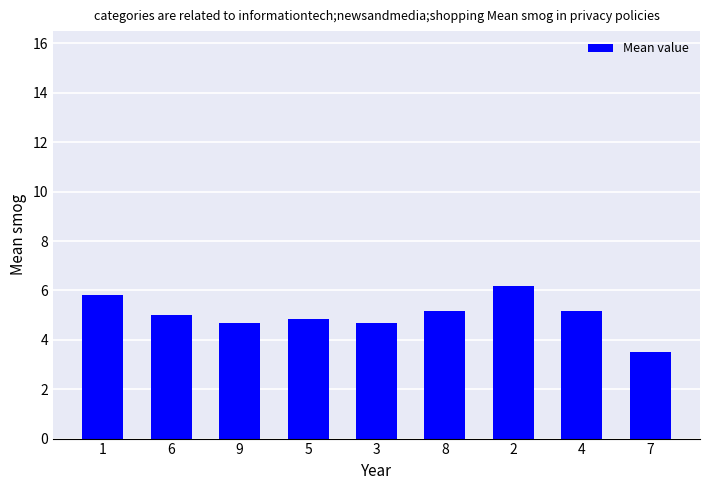

Reading left to right, list all the values displayed in this chart.

5.8	5.0	4.7	4.8	4.7	5.2	6.2	5.2	3.5